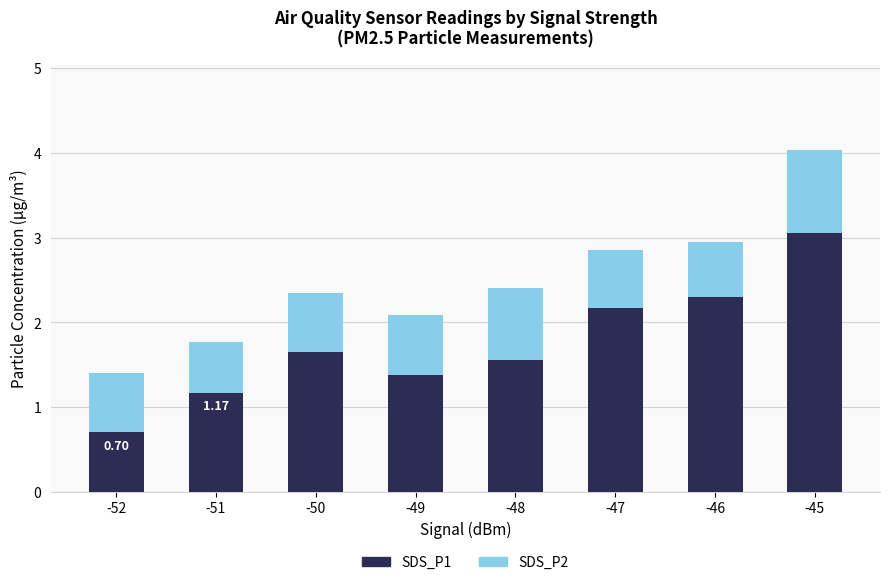

At which category is the sum across all series the highest?

-45